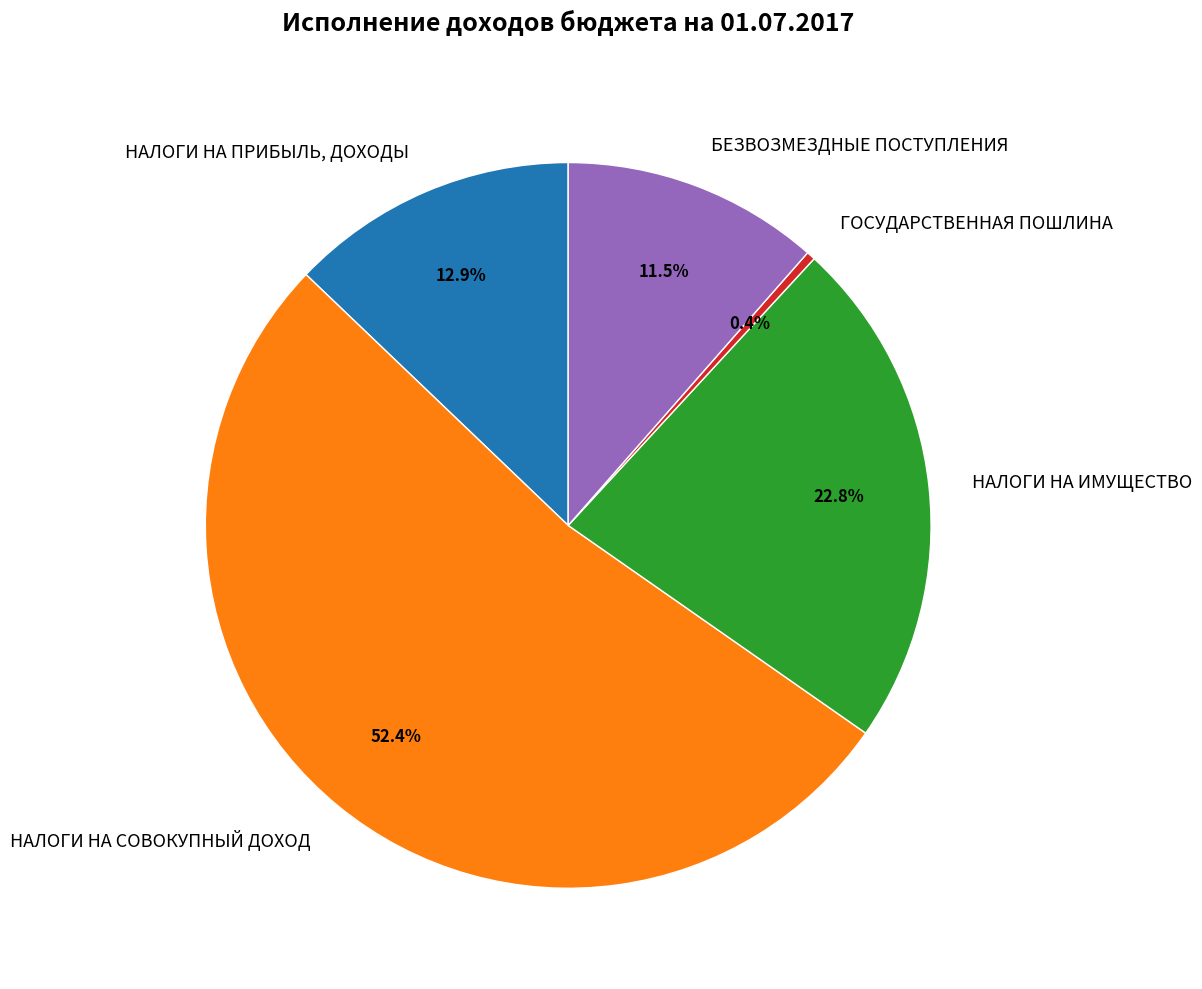

Which category has the biggest portion of the pie?

НАЛОГИ НА СОВОКУПНЫЙ ДОХОД